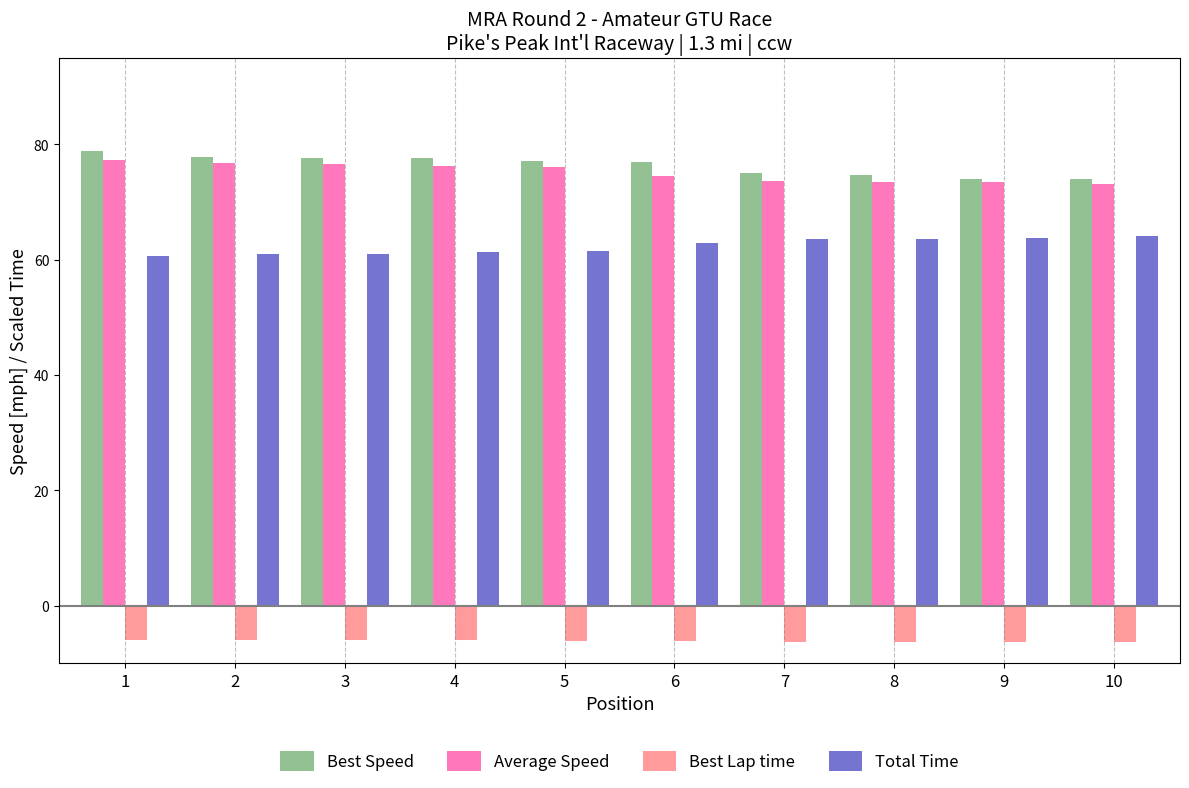

What is the spread (max minus min) of values at 6?

83.0